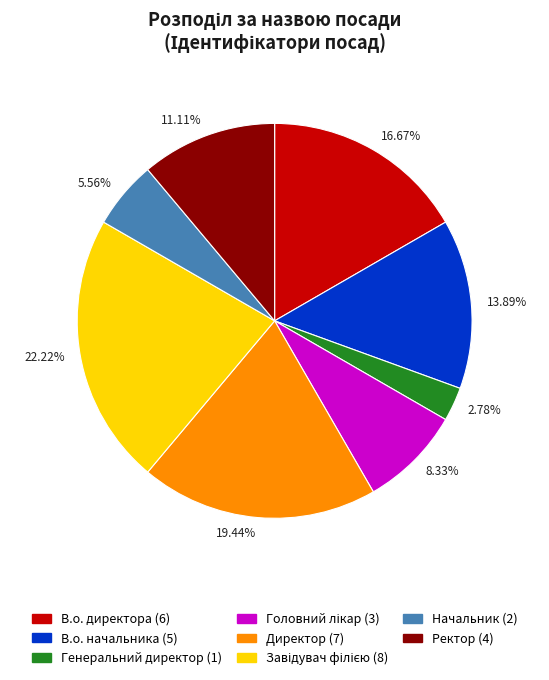

To the nearest percent, what is the combined percentage of Начальник and В.о. директора?

22%